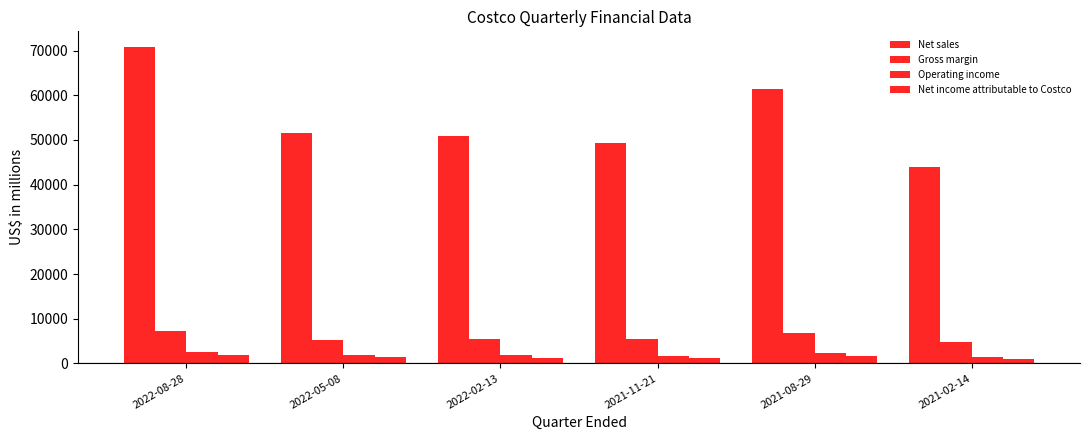

How many series are shown in this chart?

4